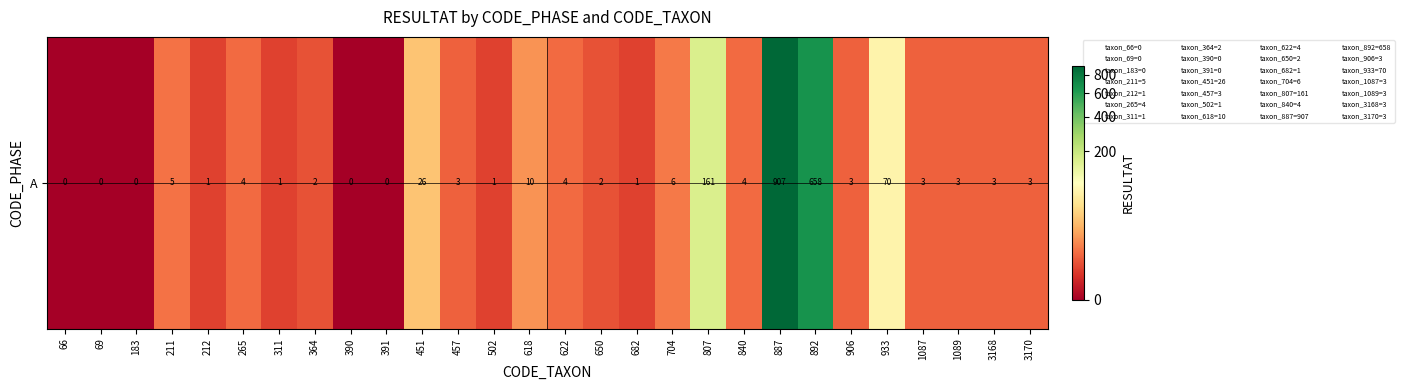

At which label is the value closest to 453?

892